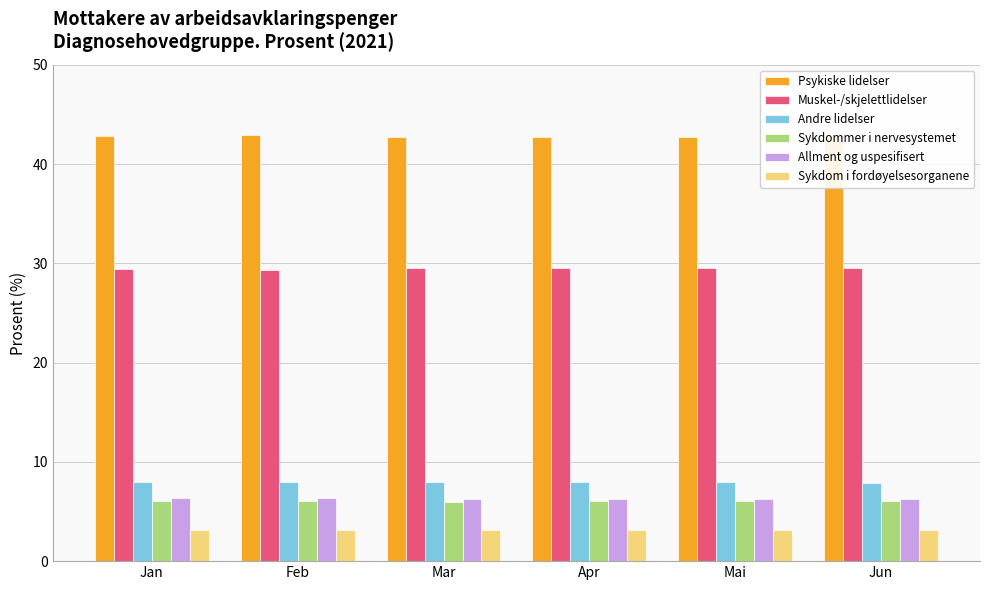

What is the value of the Psykiske lidelser bar at the 1st from the left?

42.8